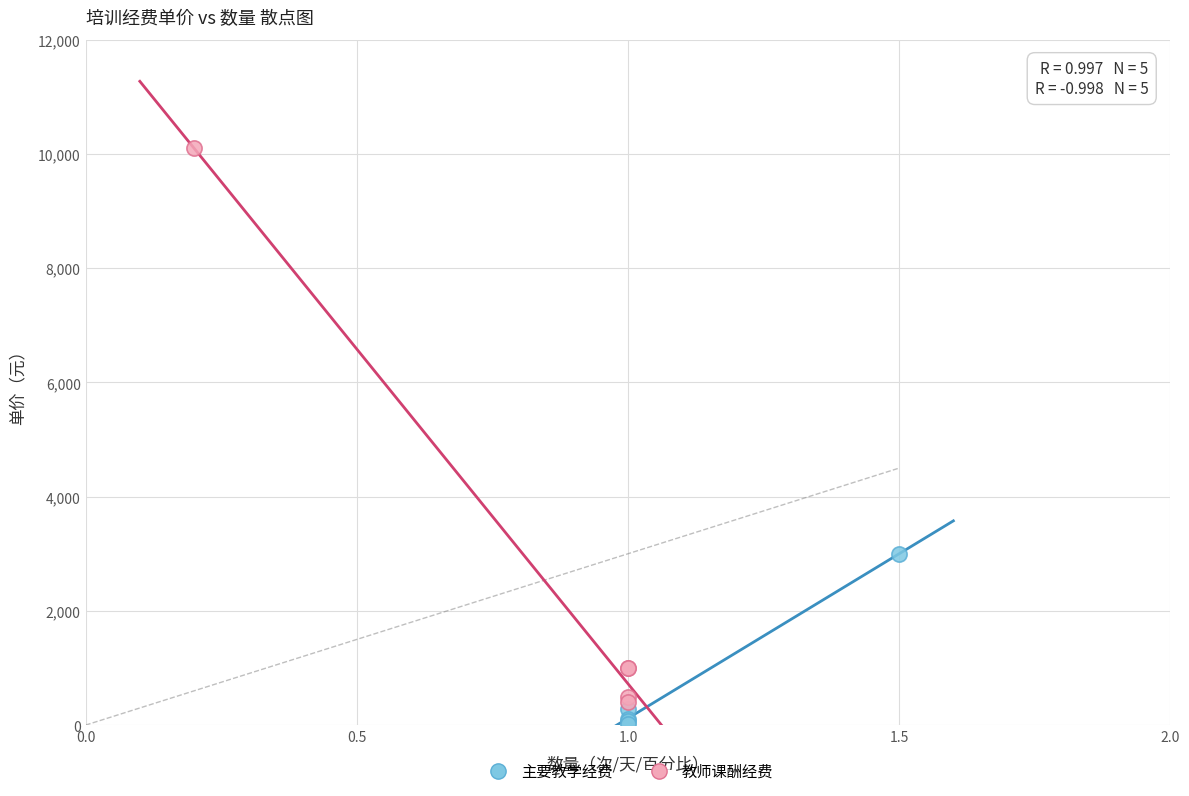

What are all the series names shown in the legend?

主要教学经费, 教师课酬经费